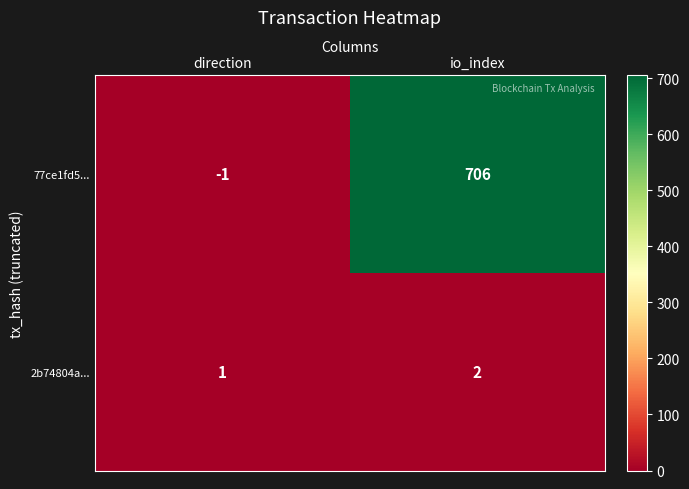

Rank the series by their maximum value, from highest to lowest.

77ce1fd5..., 2b74804a...